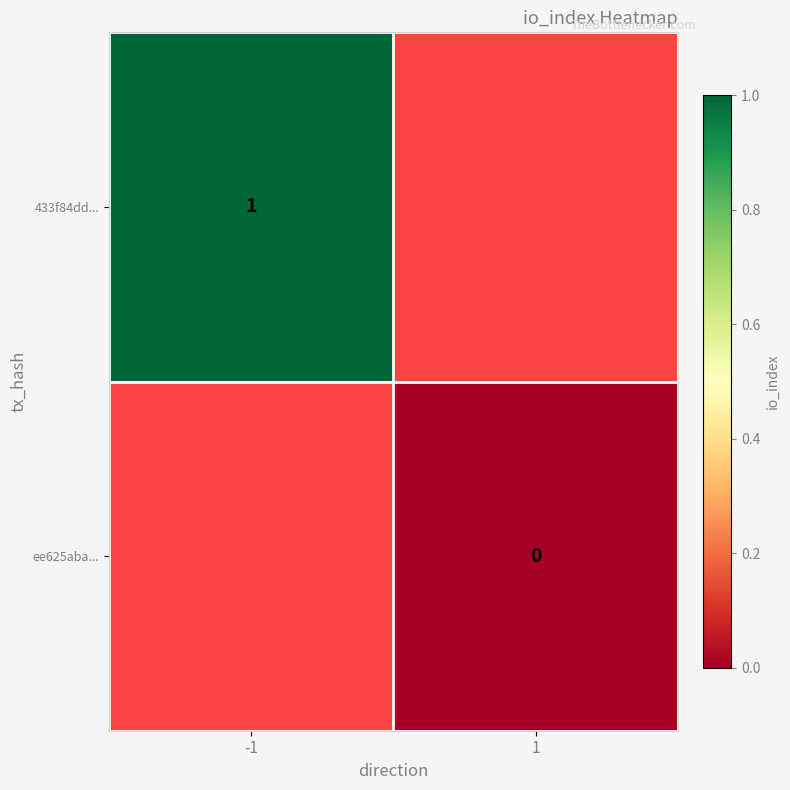

The value of 433f84dd... at -1 is 1. True or false?

True